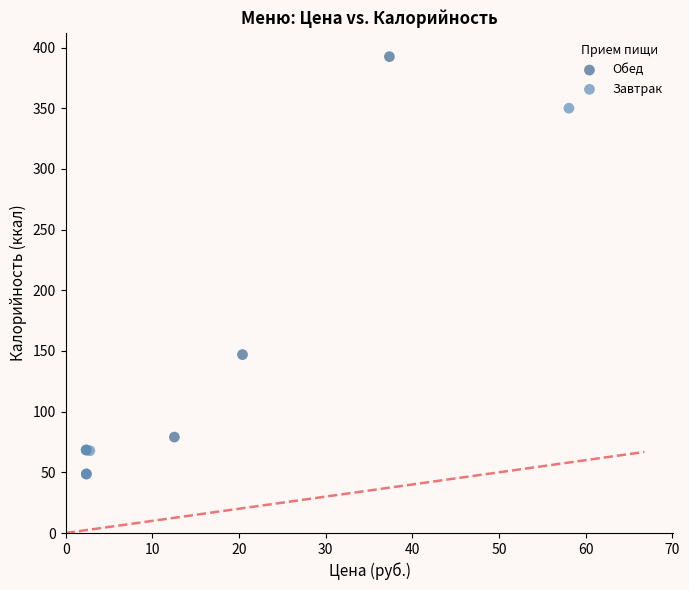

Which series has the largest Y range (max minus min)?

Обед